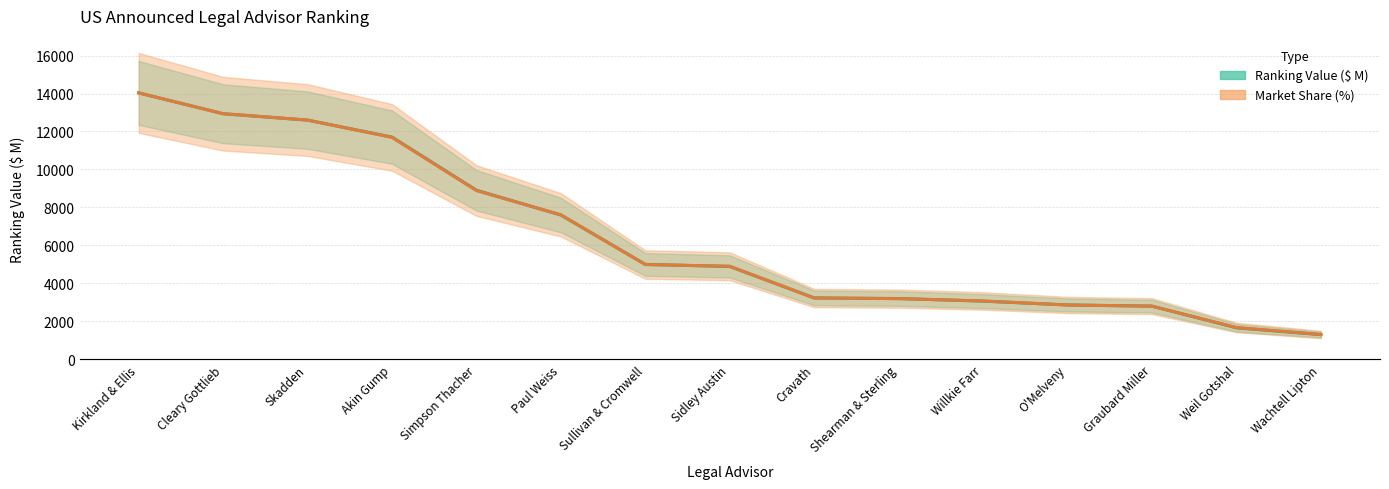

Is it true that Market Share (%) equals 23652.3 at Kirkland & Ellis?

False